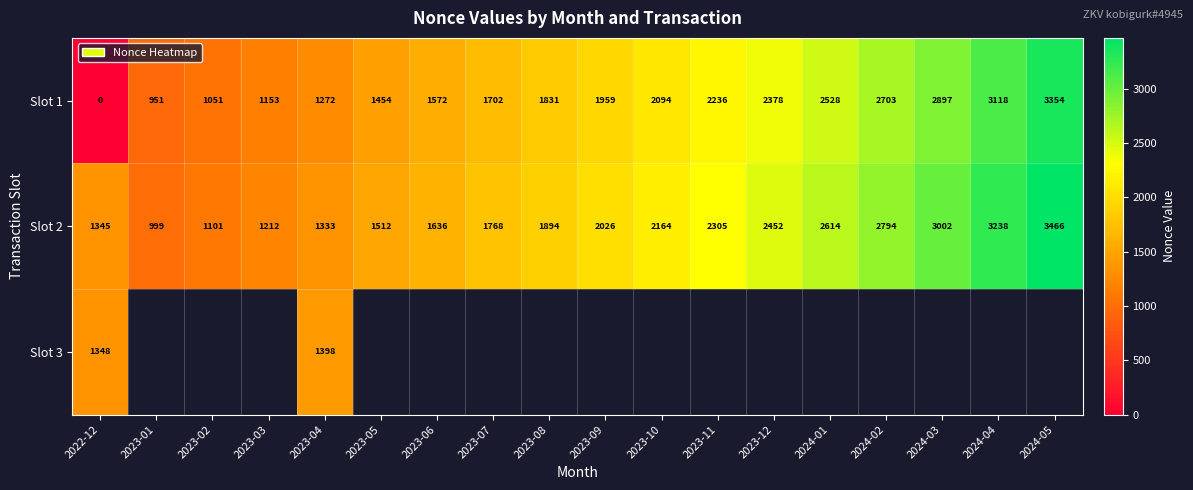

What is the difference between the second highest and second lowest values in the Slot 2 series?

2137